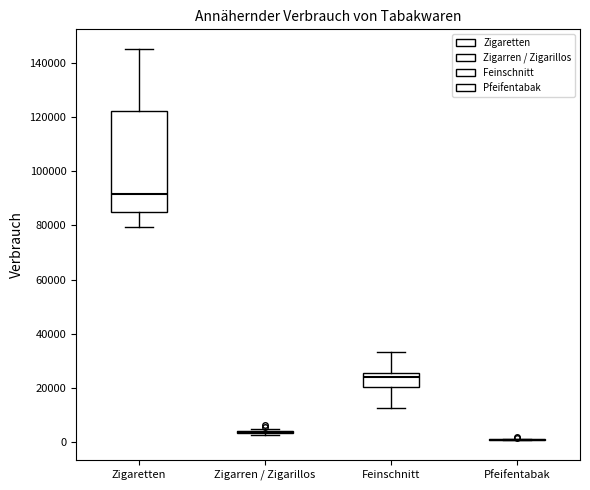

Which box is the tallest, from its lower edge to its upper edge?

Zigaretten